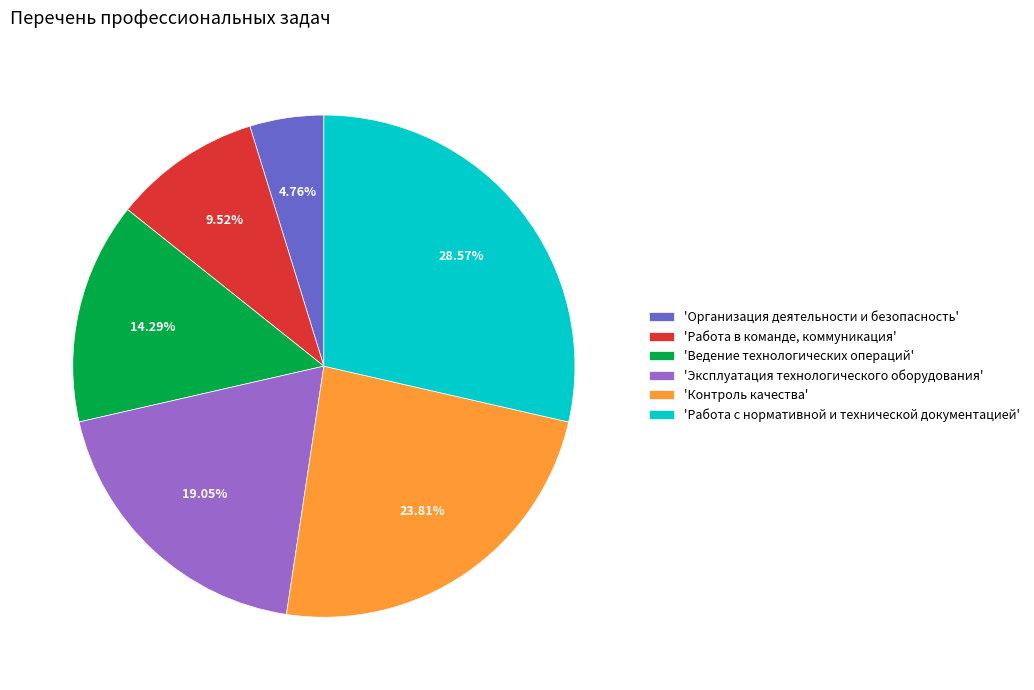

Rank the categories by value from lowest to highest.

'Организация деятельности и безопасность', 'Работа в команде, коммуникация', 'Ведение технологических операций', 'Эксплуатация технологического оборудования', 'Контроль качества', 'Работа с нормативной и технической документацией'